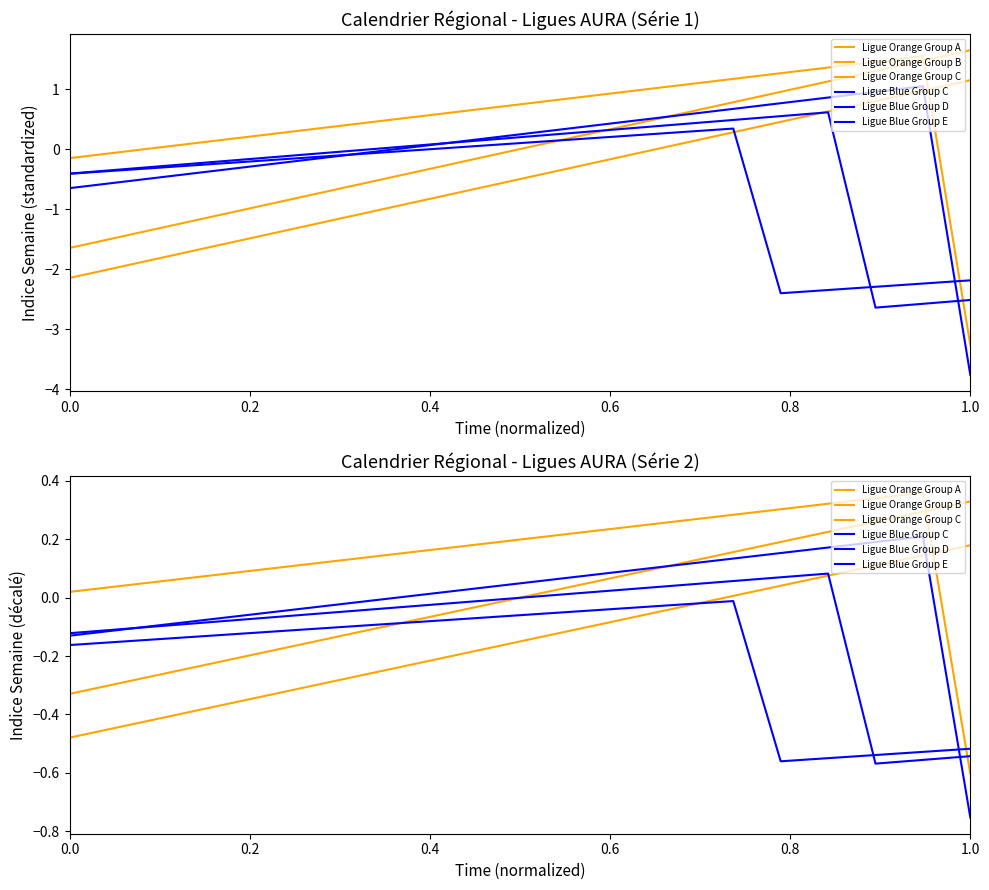

True or false: Ligue Blue Group E and Ligue Orange Group A cross at least once.

True